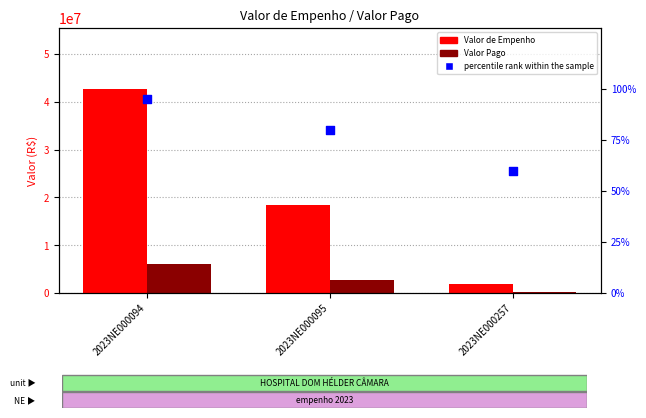

Which series contains the lowest Y value?

percentile rank within the sample